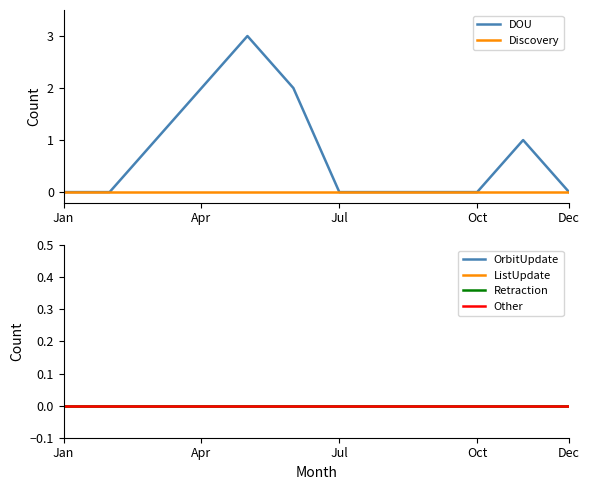

How many categories are shown in the chart?

12